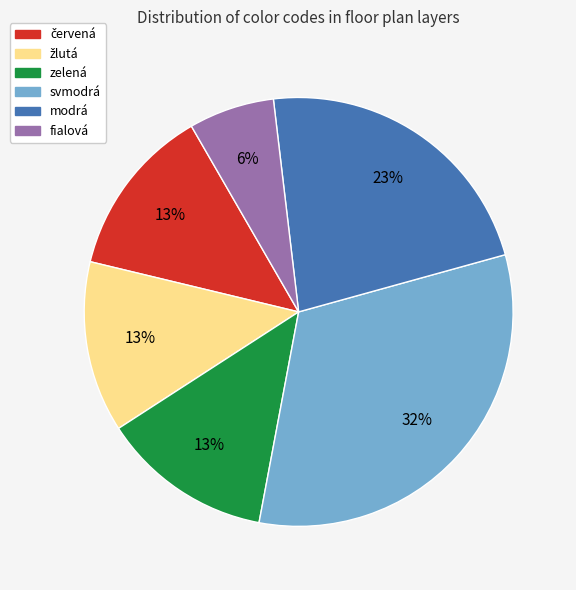

How many segments does this pie chart have?

6